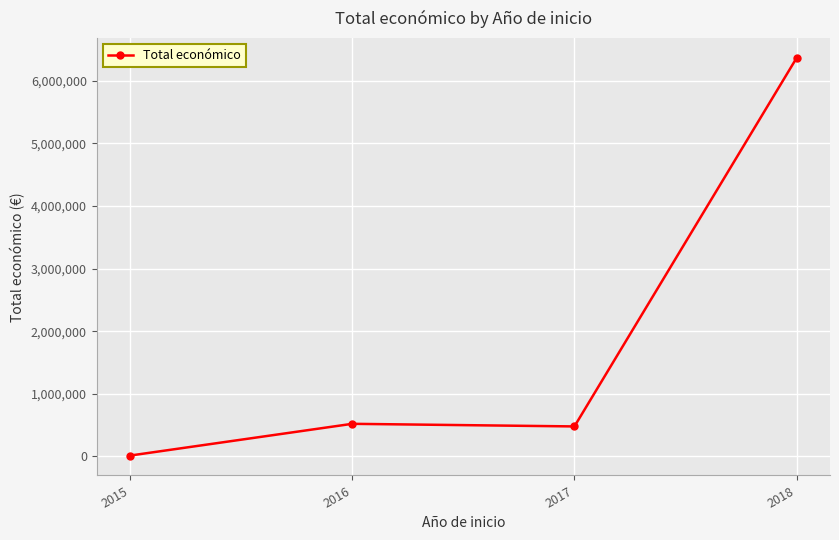

What is the sum of the values at 2015 and 2018?

6379397